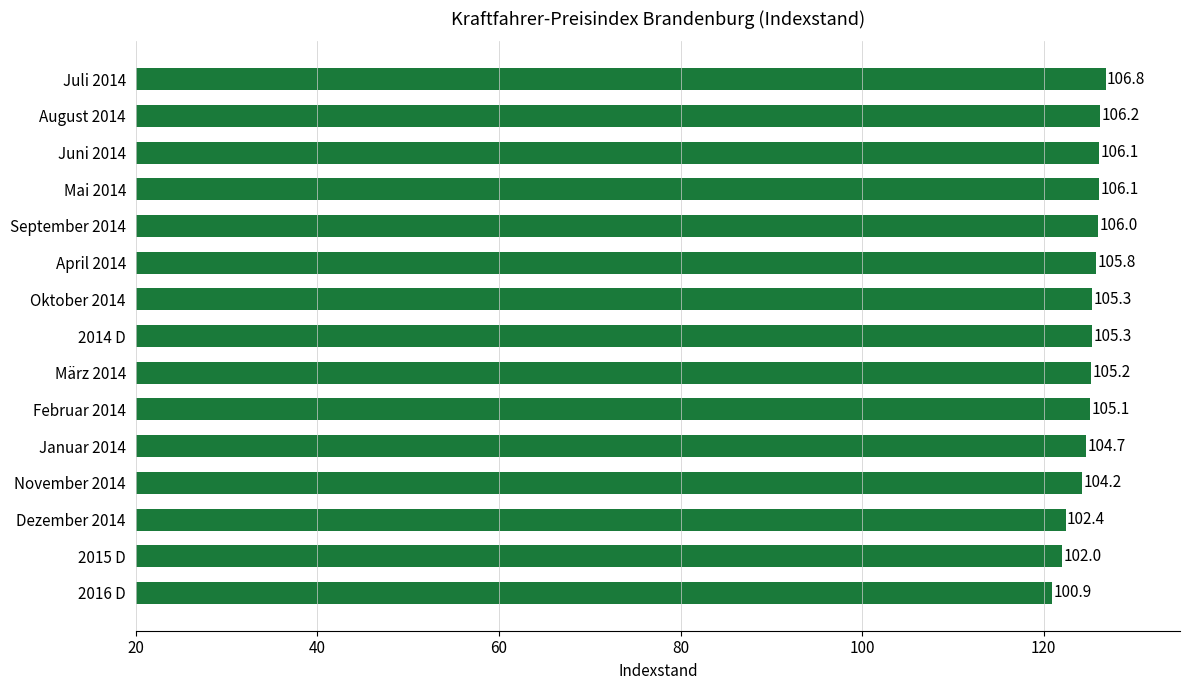

What is the average value?

104.8